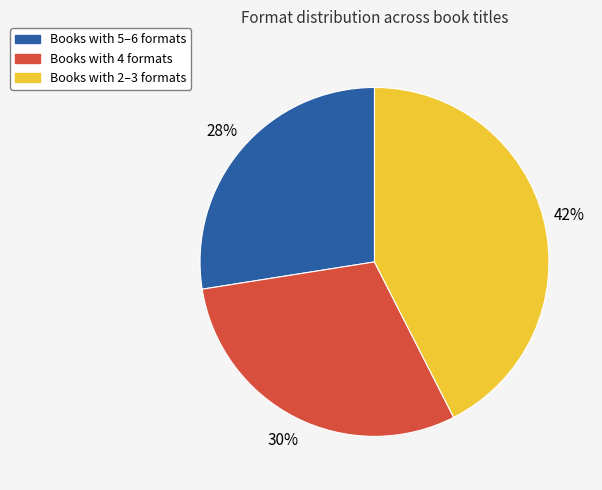

To the nearest percent, what is the average slice percentage?

33%